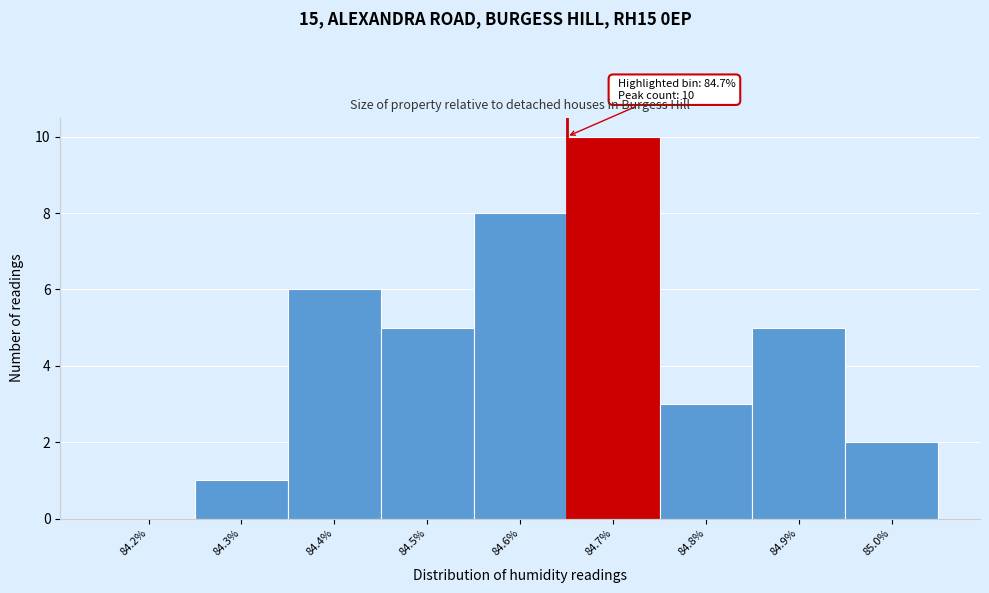

Reading left to right, what are all the values shown in this chart?

84.2%=0	84.3%=1	84.4%=6	84.5%=5	84.6%=8	84.7%=10	84.8%=3	84.9%=5	85.0%=2